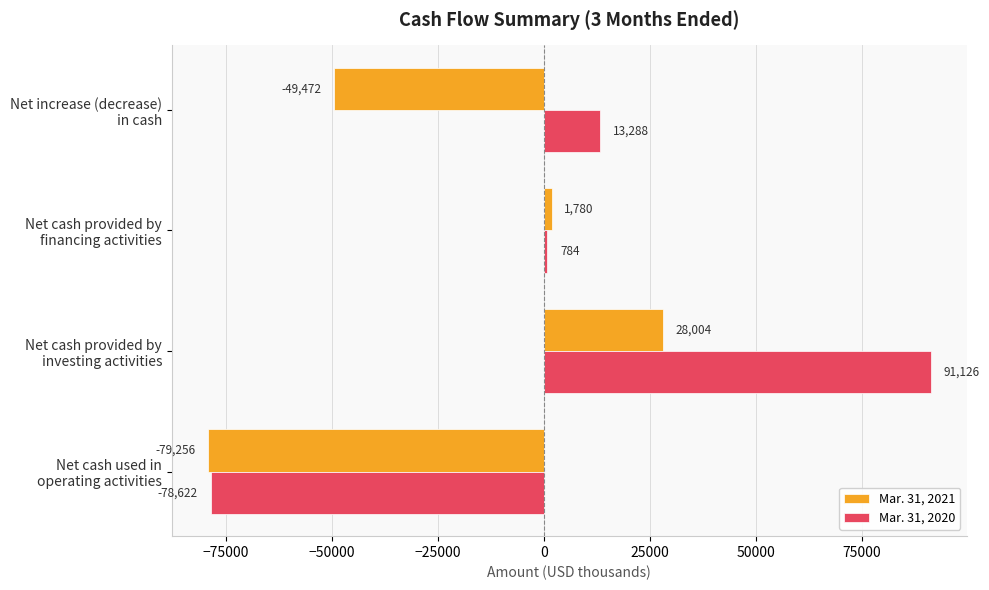

At which category is the sum across all series the highest?

Net cash provided by
investing activities